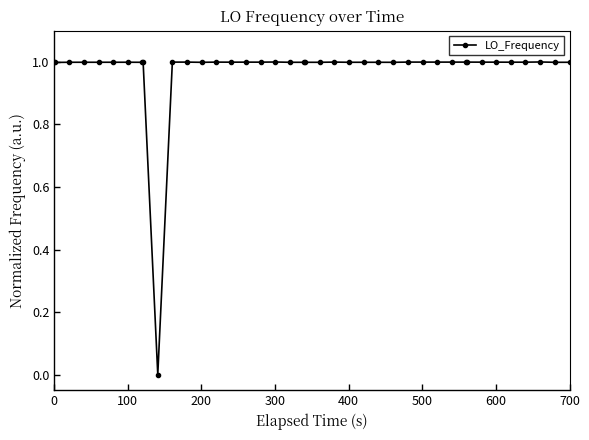

True or false: there are more than 2 points higher than both neighbors.

True